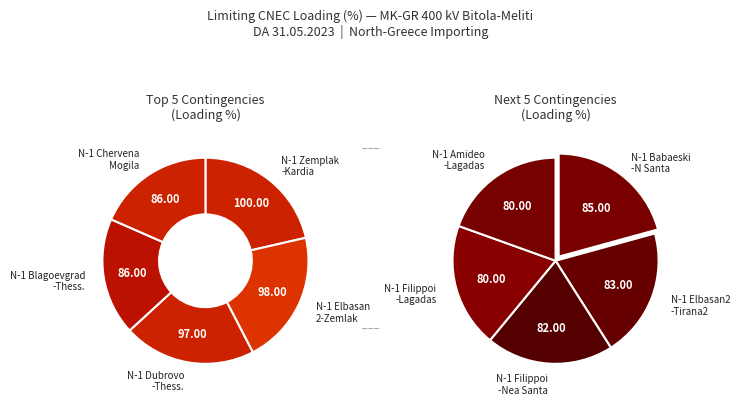

To the nearest percent, what is the average slice percentage?

10%